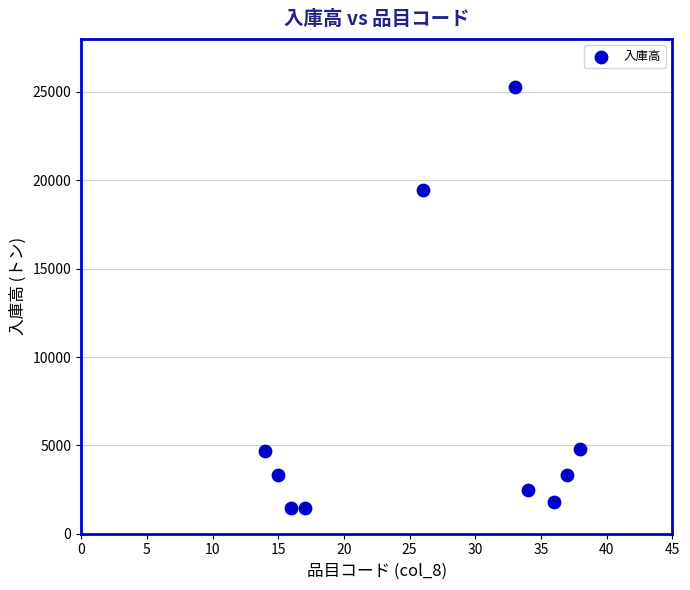

What is the average Y value?

6798